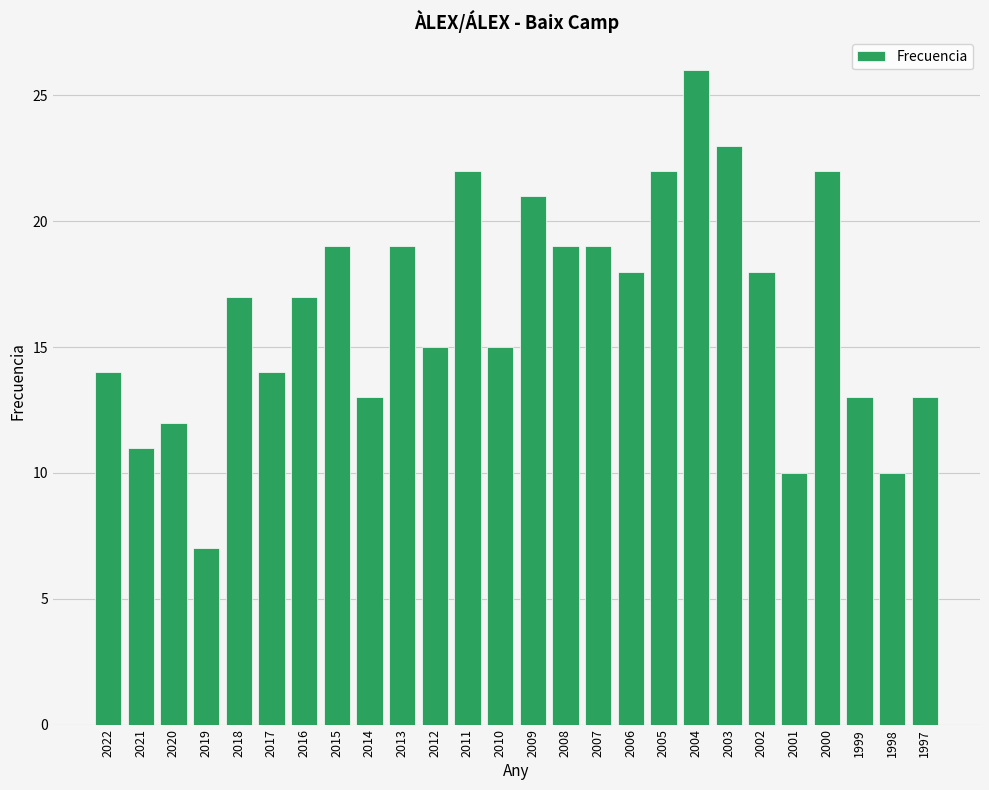

What is the sum of all values?

429